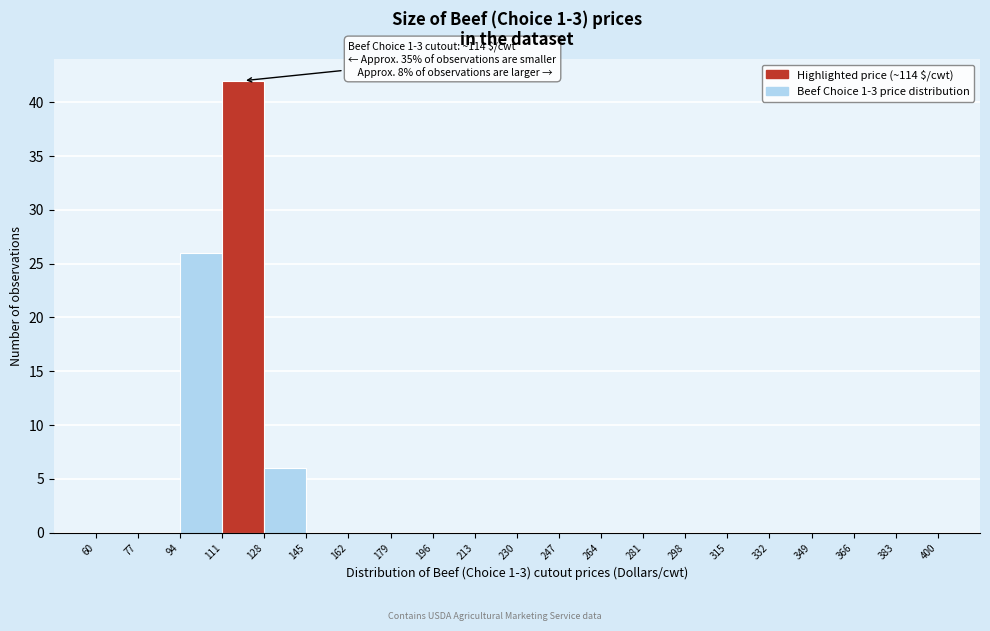

Over which range of the x-axis is the bar tallest?

111 to 128